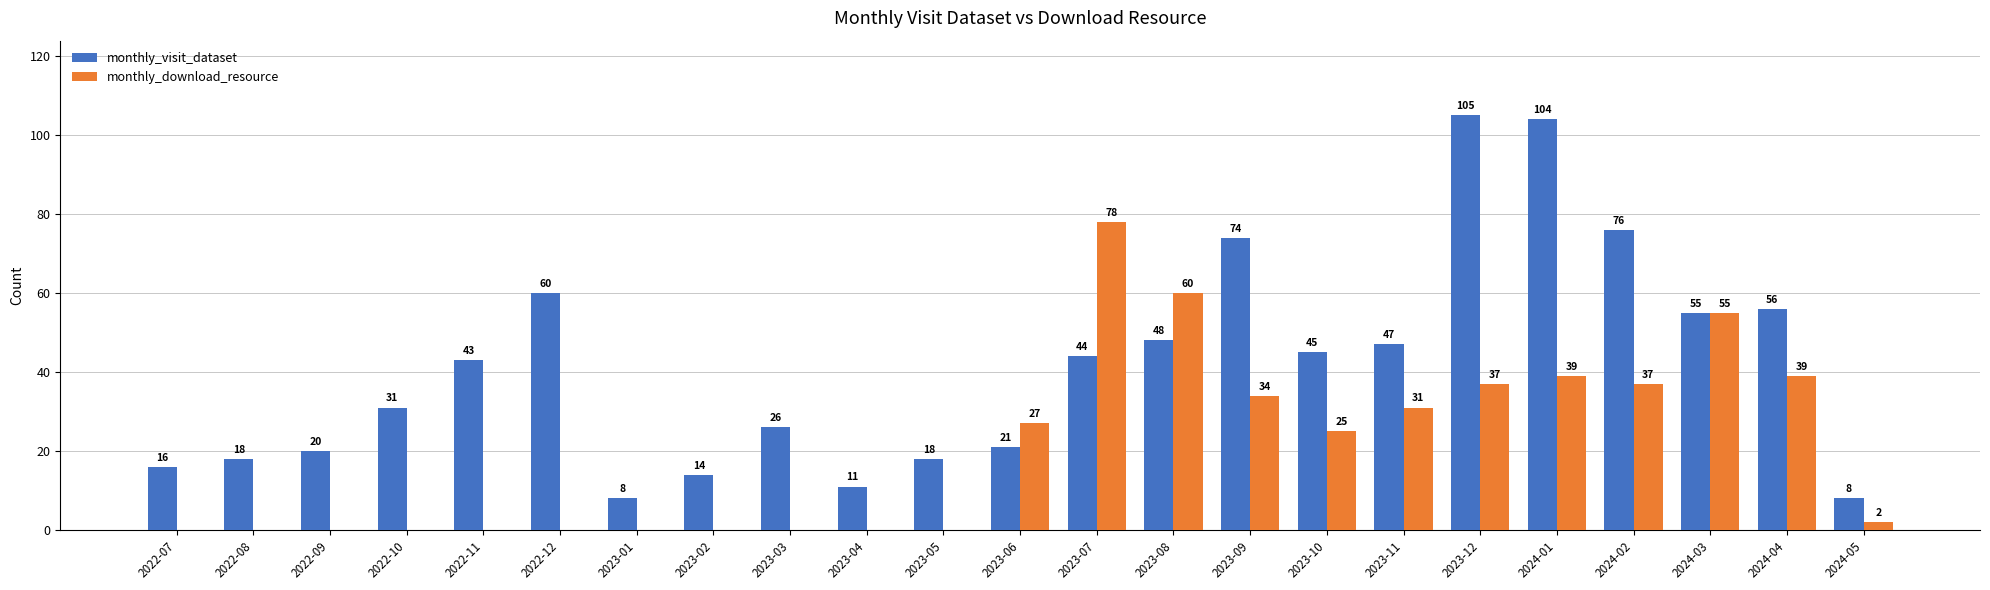

Reading left to right, transcribe all the data shown in this chart.

monthly_visit_dataset: 16	18	20	31	43	60	8	14	26	11	18	21	44	48	74	45	47	105	104	76	55	56	8
monthly_download_resource: 0	0	0	0	0	0	0	0	0	0	0	27	78	60	34	25	31	37	39	37	55	39	2